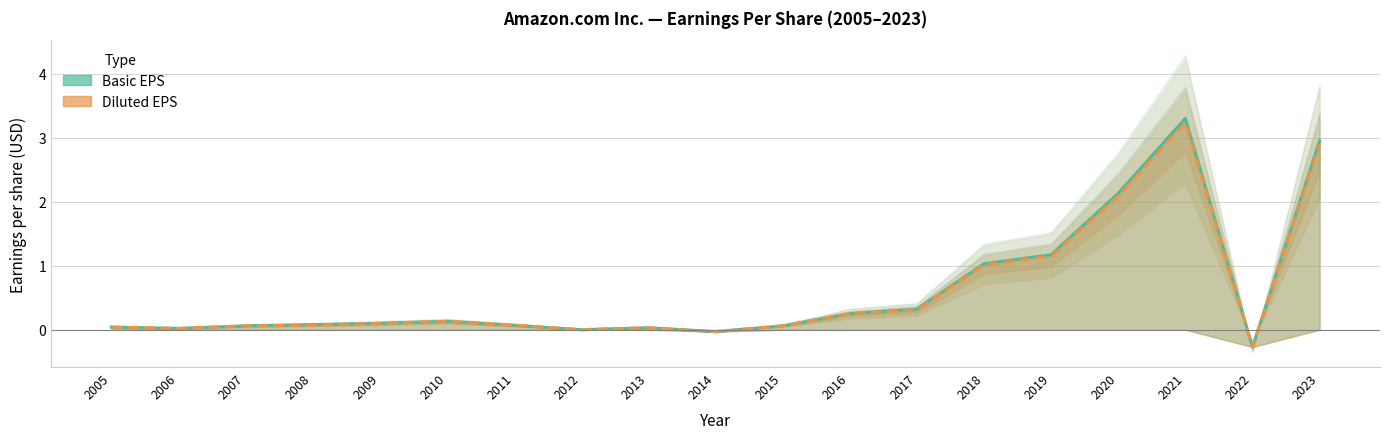

At which category does Basic EPS reach its first local valley?

2006